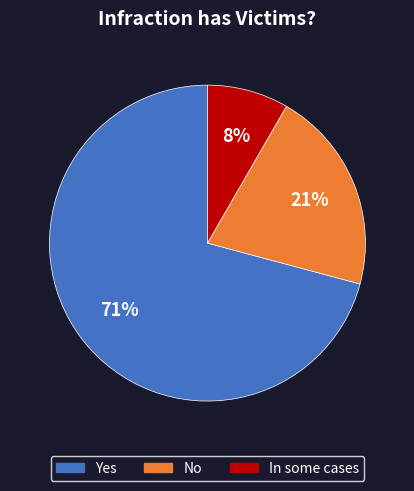

How many segments does this pie chart have?

3